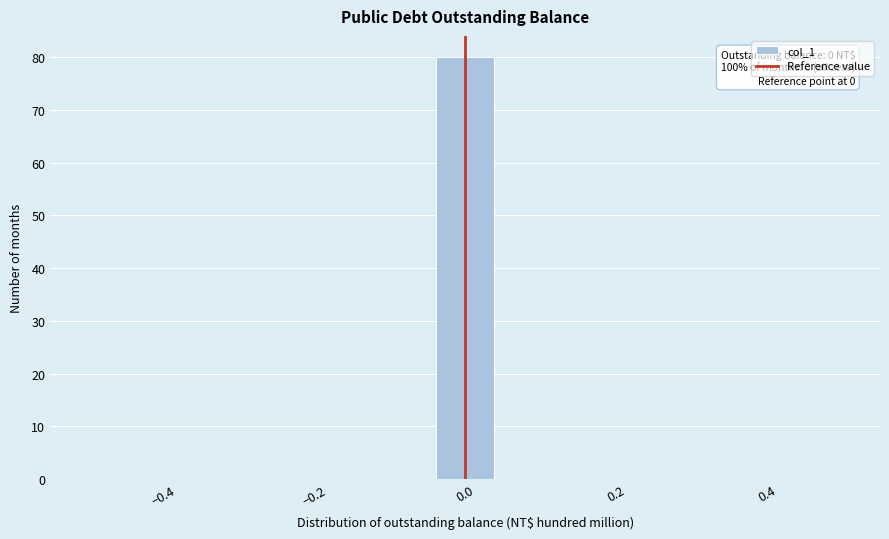

Read against the x-axis, roughly where is the centre of the tallest bar?

0.00